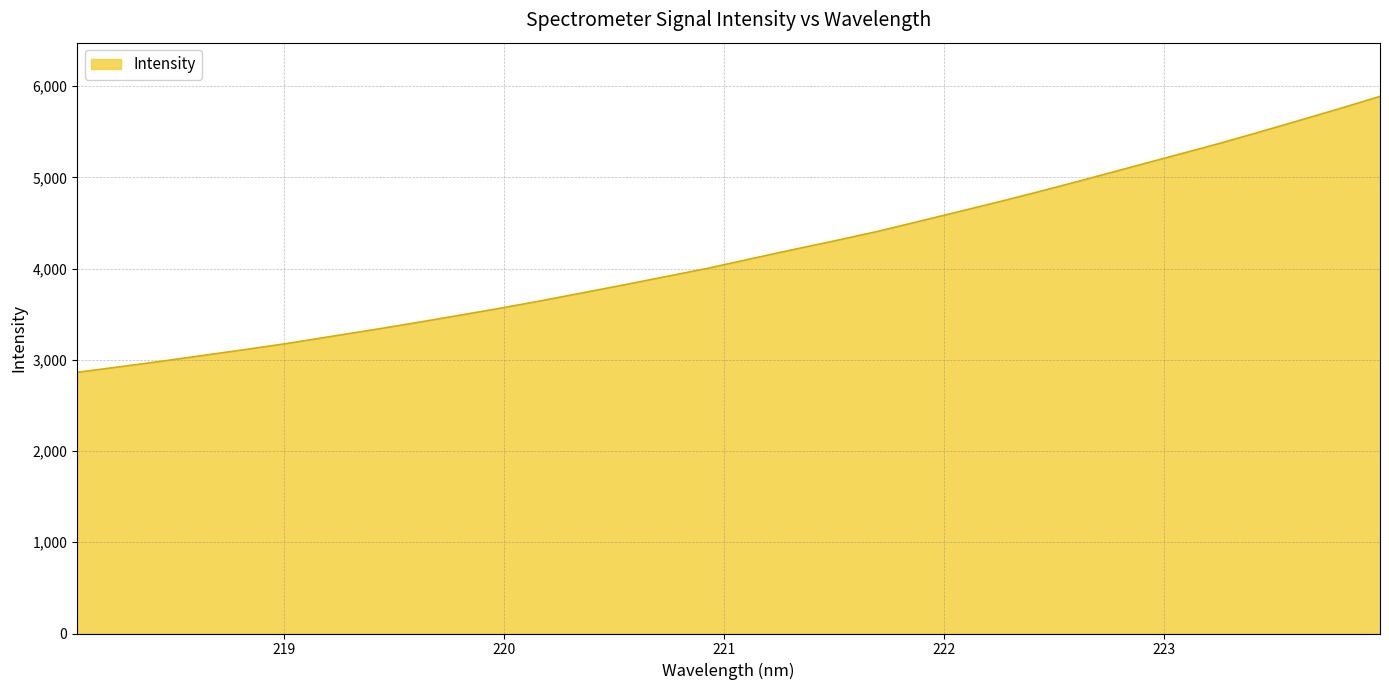

What is the minimum value shown in the chart?

2863.4